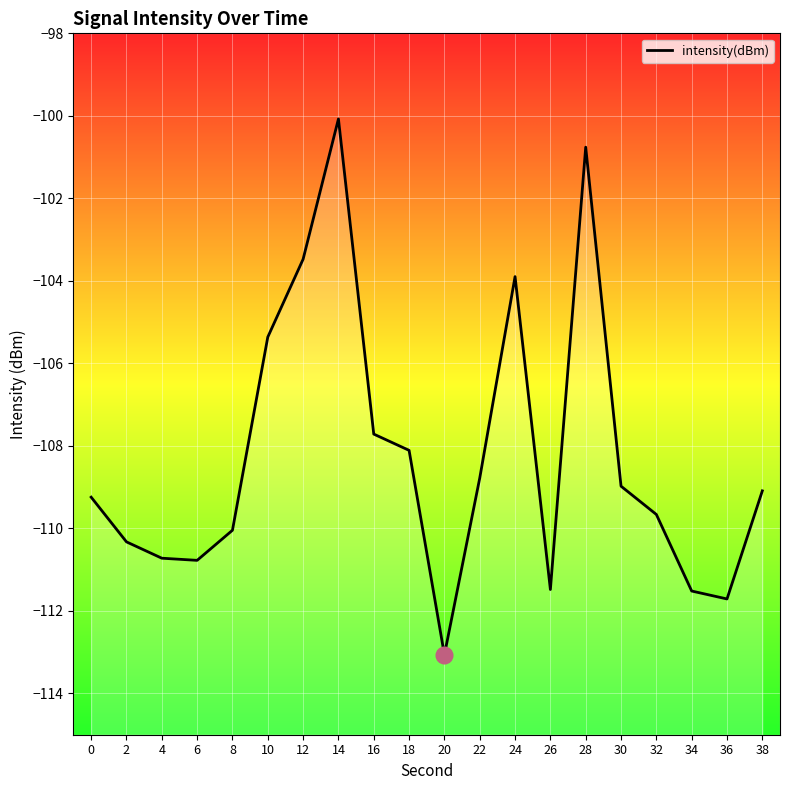

How many points are higher than both their immediate neighbors (excluding endpoints)?

3